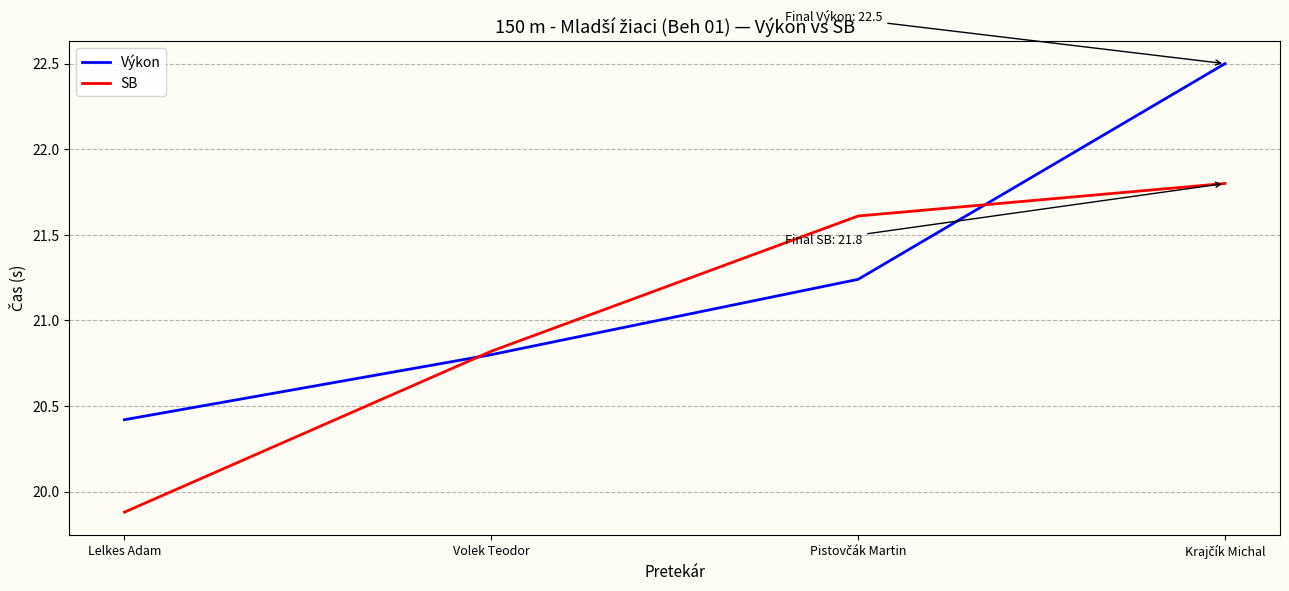

How many values in the Výkon series are below 21?

2